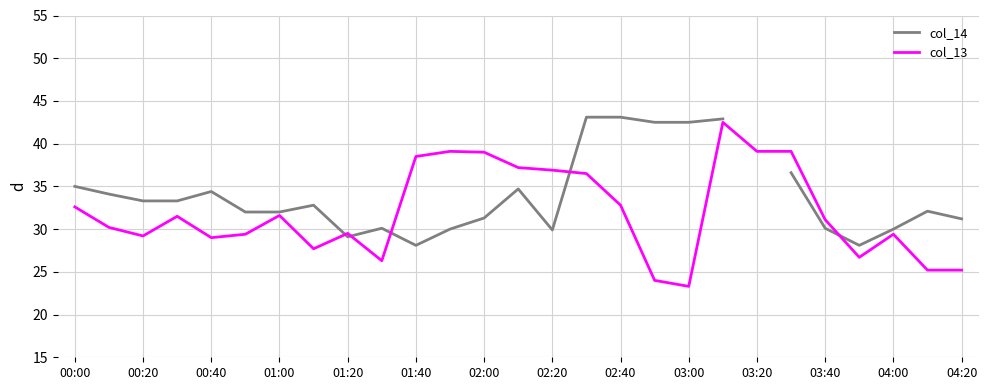

In col_14, how many points are higher than both neighbors (excluding endpoints)?

5